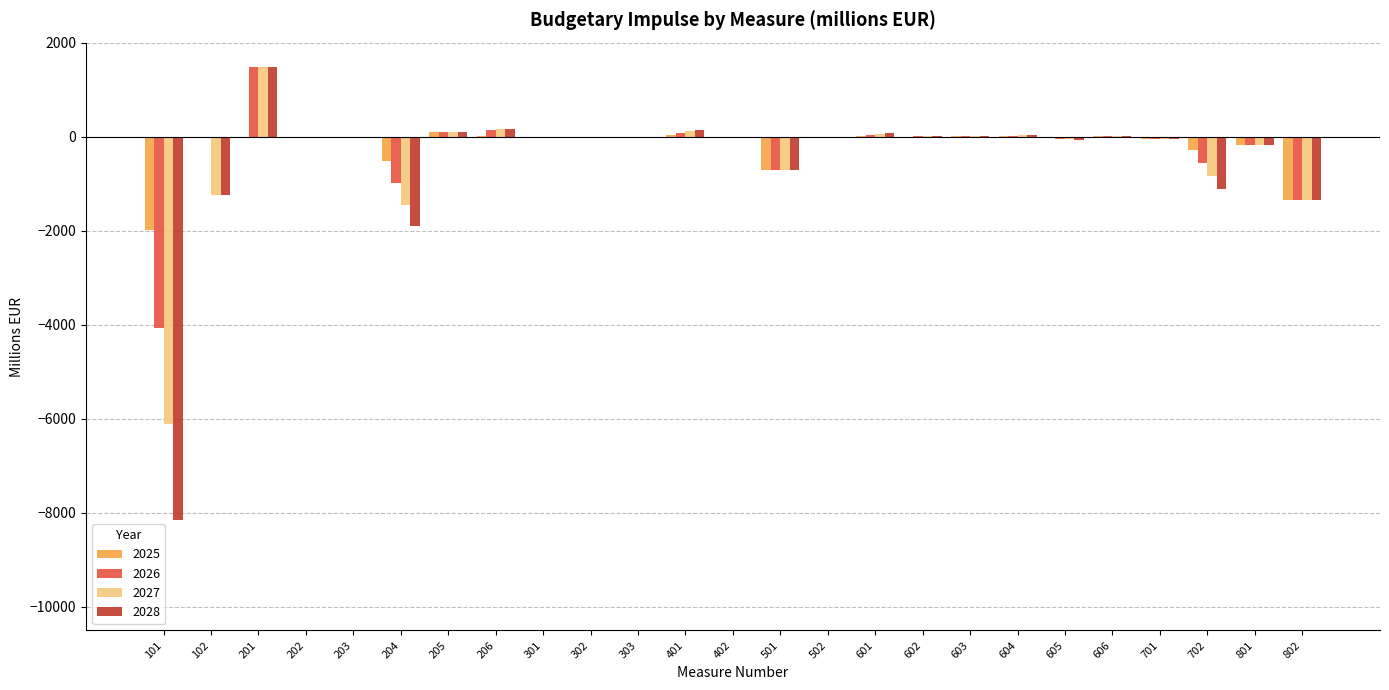

What is the total value across all series at 204?

-4846